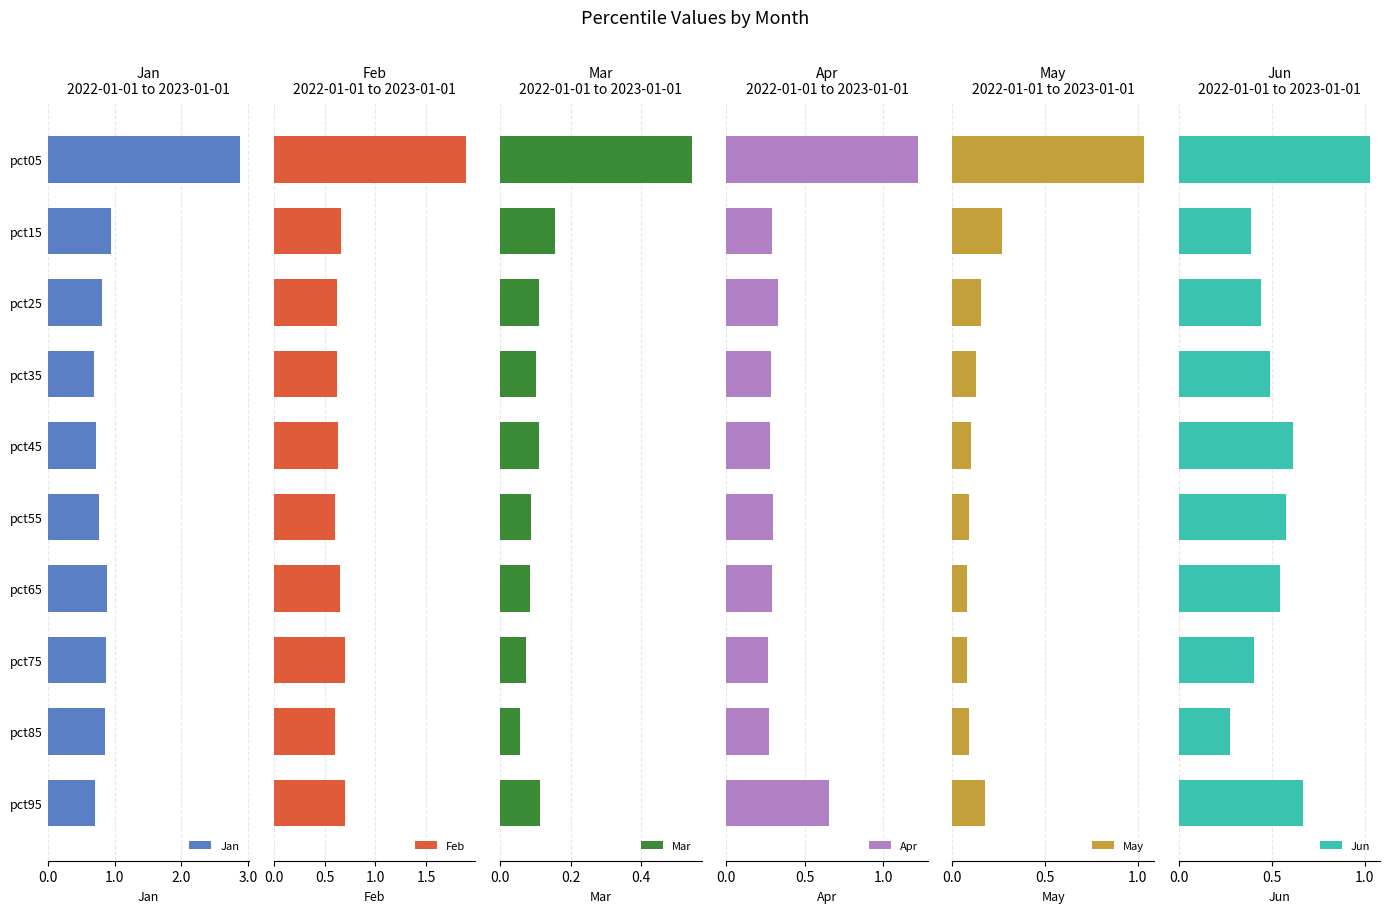

What is the sum of the Jan values at pct95 and pct05?

3.6